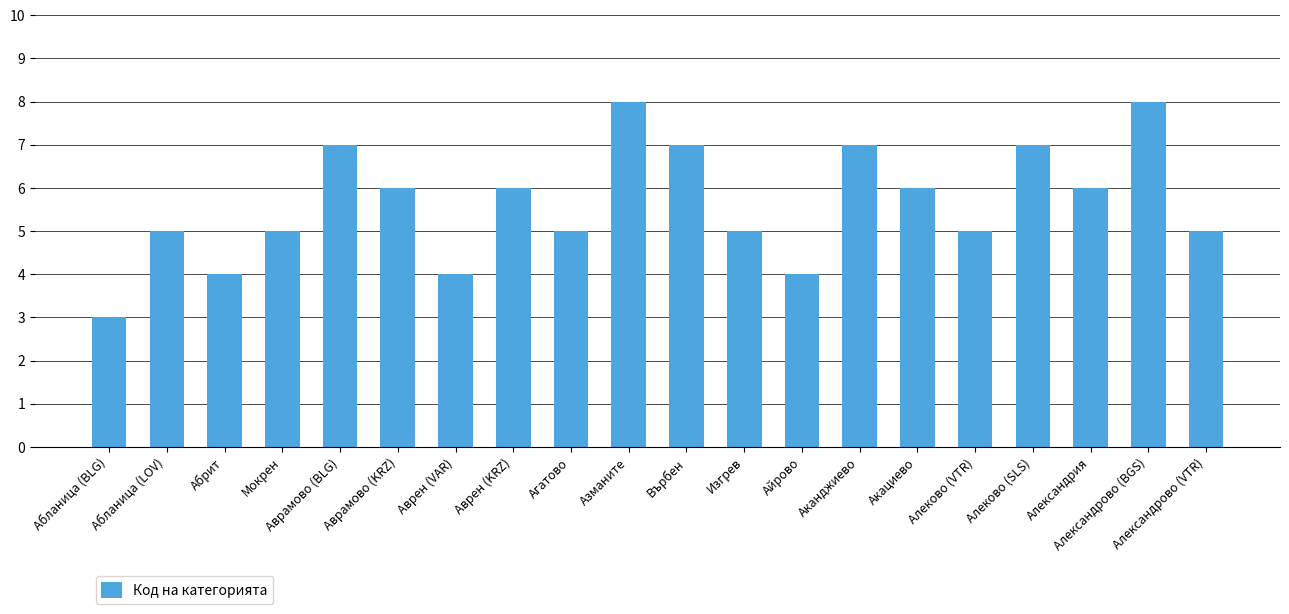

Is it true that the value at Агатово is 7?

False